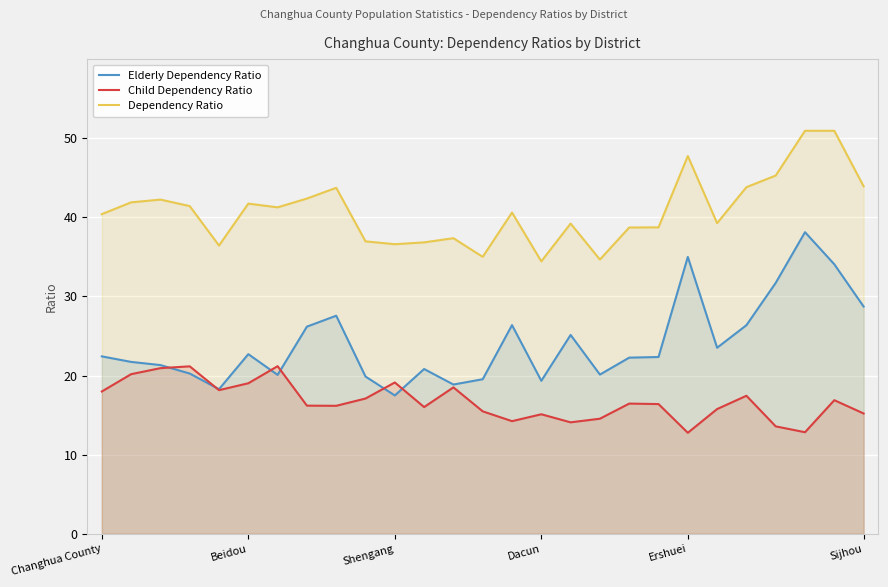

The Dependency Ratio series shows 34.4 at Dacun. True or false?

True